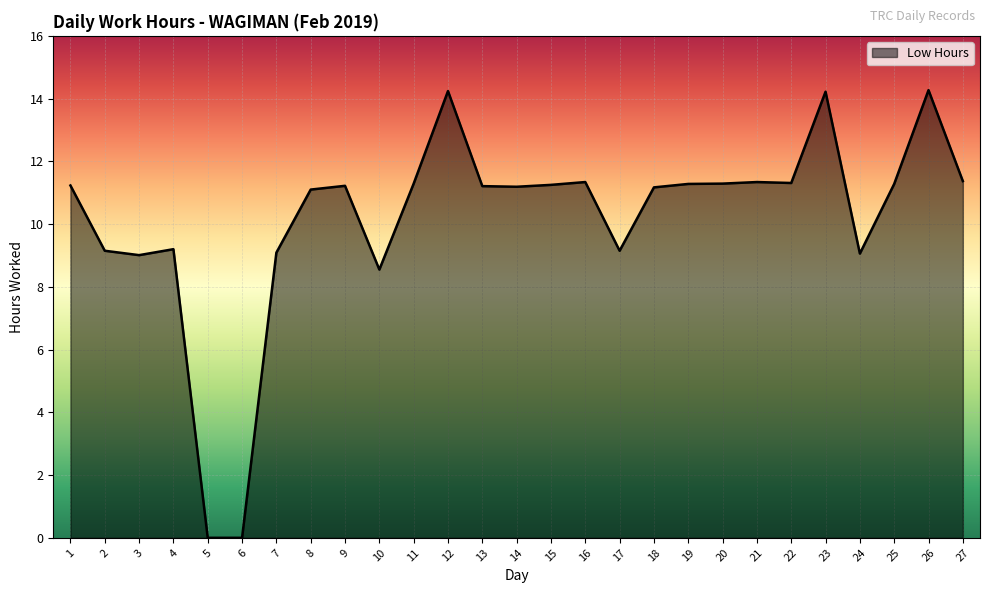

Where does the data first go above 11?

1